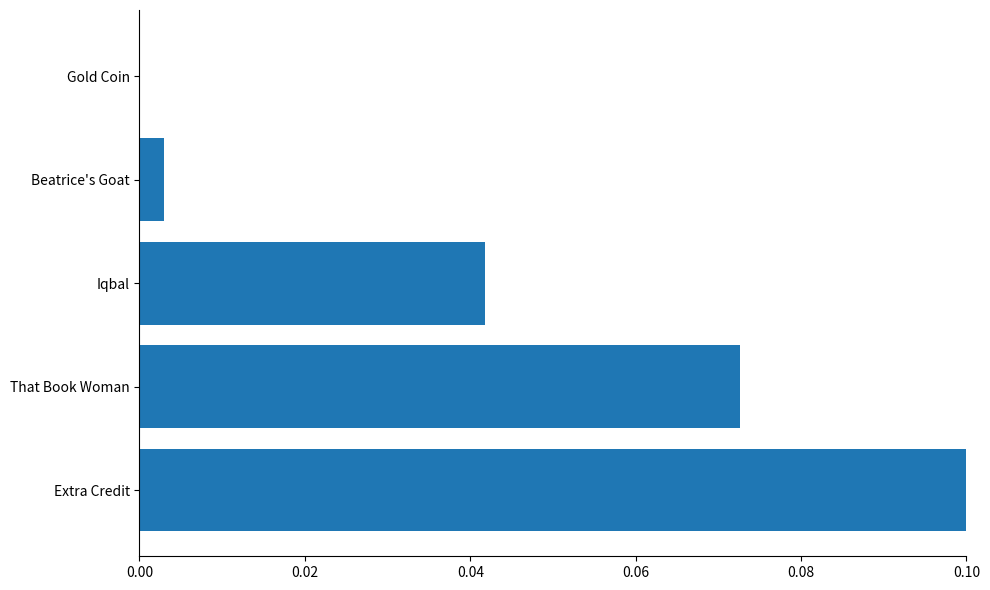

The value at Gold Coin is 0.0. True or false?

True